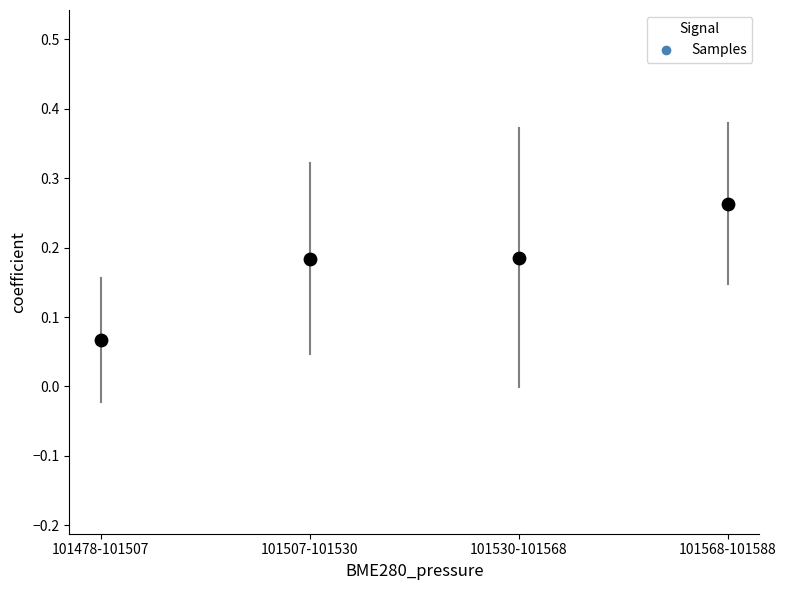

How many data points are displayed?

4